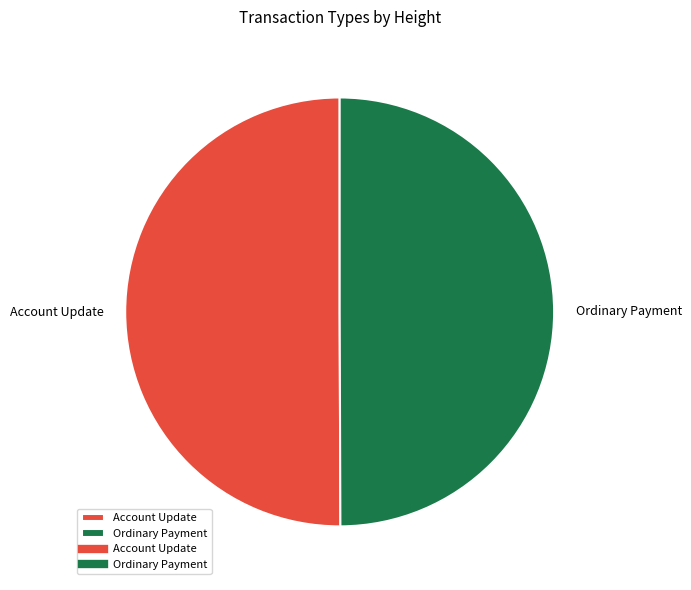

Is it true that Account Update is 50% of the pie?

True